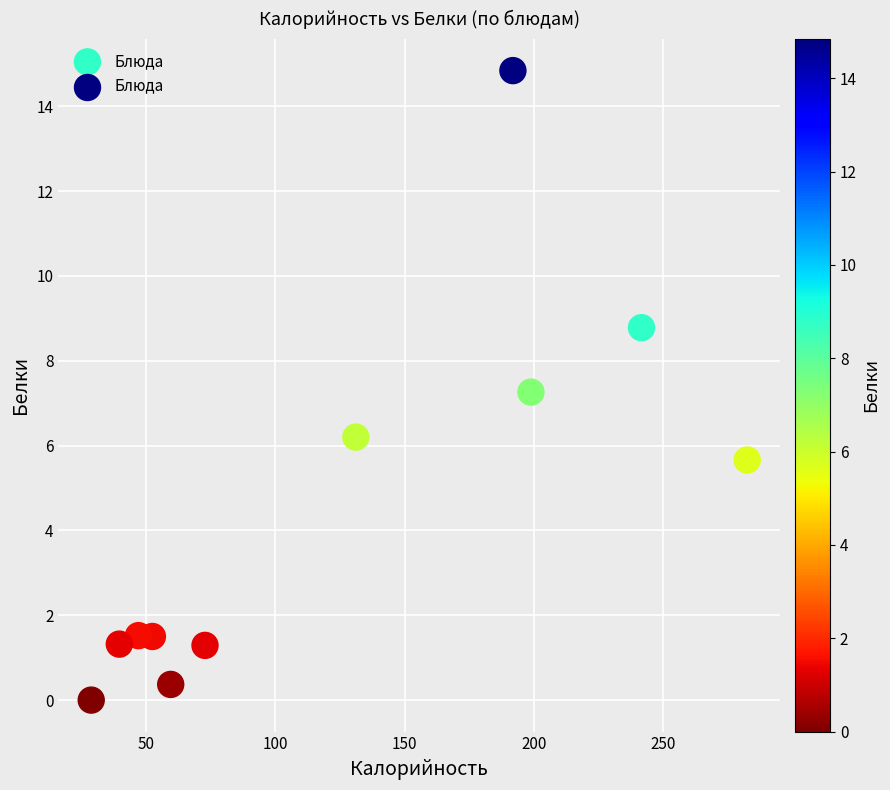

What is the average X value?

122.4